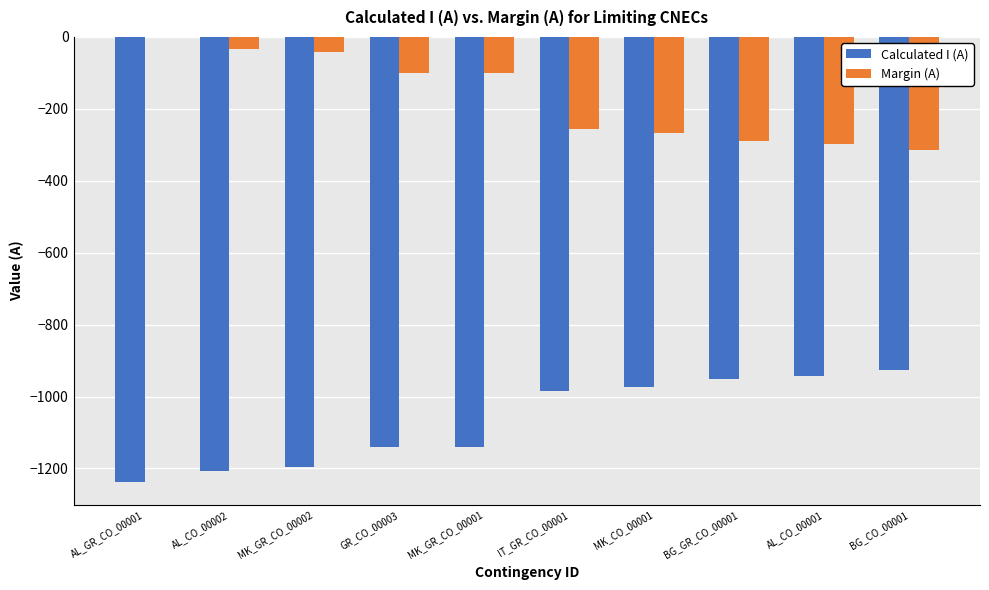

What is the spread (max minus min) of values at MK_GR_CO_00001?

1040